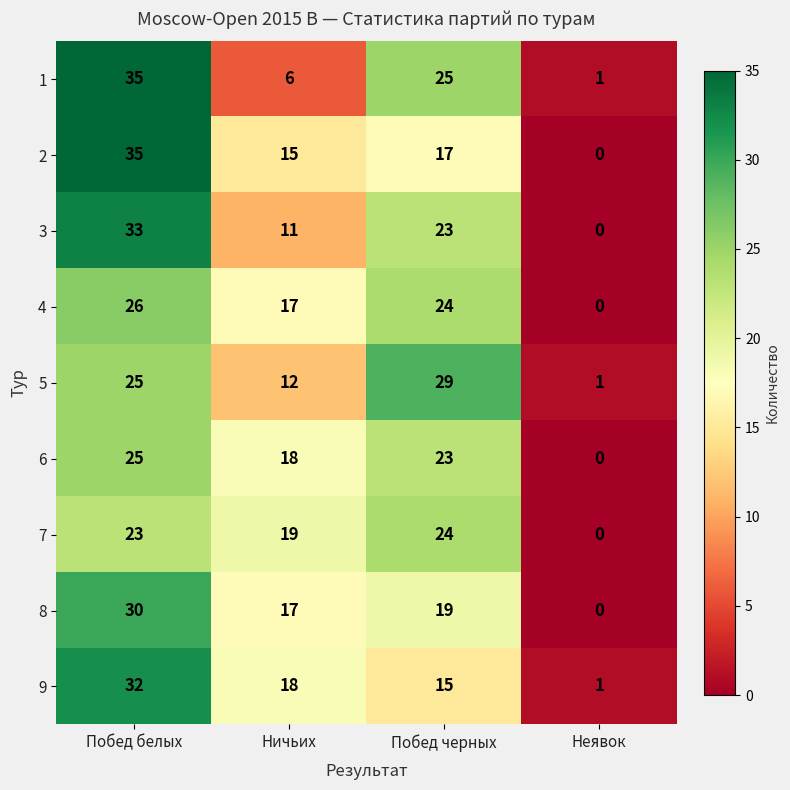

What is the average value of the 4 series?

17